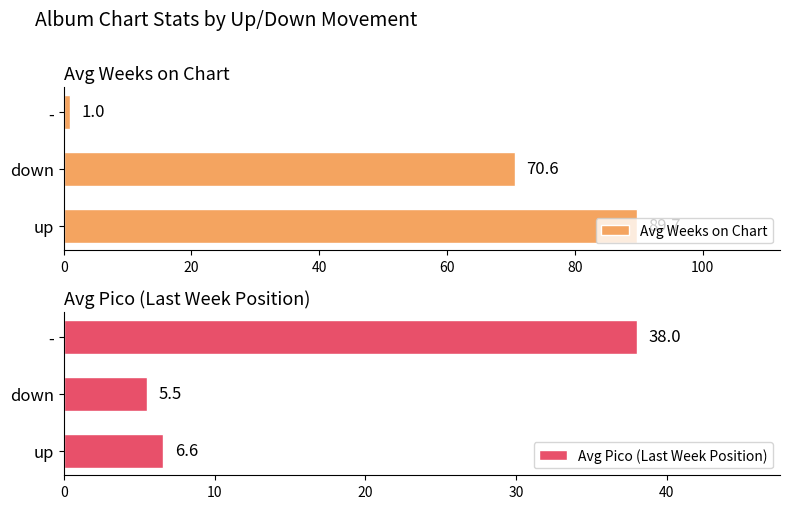

The value of Avg Pico (Last Week Position) at - is 38.0. True or false?

True